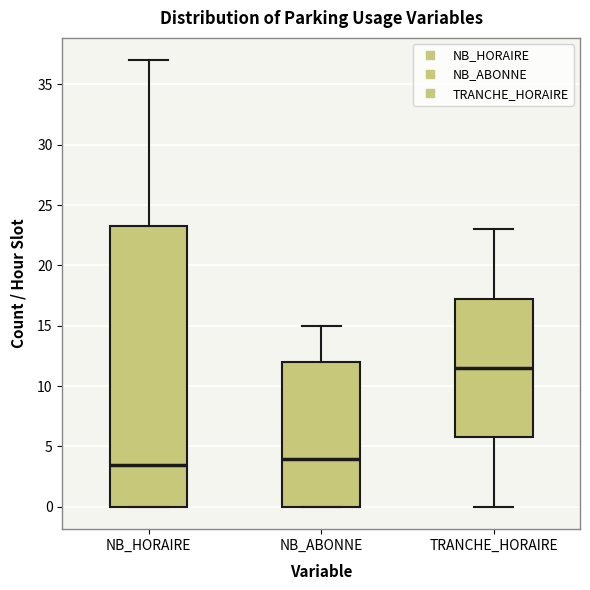

Reading left to right, read every box against the y-axis: the position of its median line, the range the box covers, and the ends of its whiskers. The values are not printed on the chart, so give them approximately, as read against the axis.

NB_HORAIRE: median 3.5, box 0.0 to 23.5, whiskers 0.0 to 37.0
NB_ABONNE: median 4.0, box 0.0 to 12.0, whiskers 0.0 to 15.0
TRANCHE_HORAIRE: median 11.5, box 6.0 to 17.5, whiskers 0.0 to 23.0